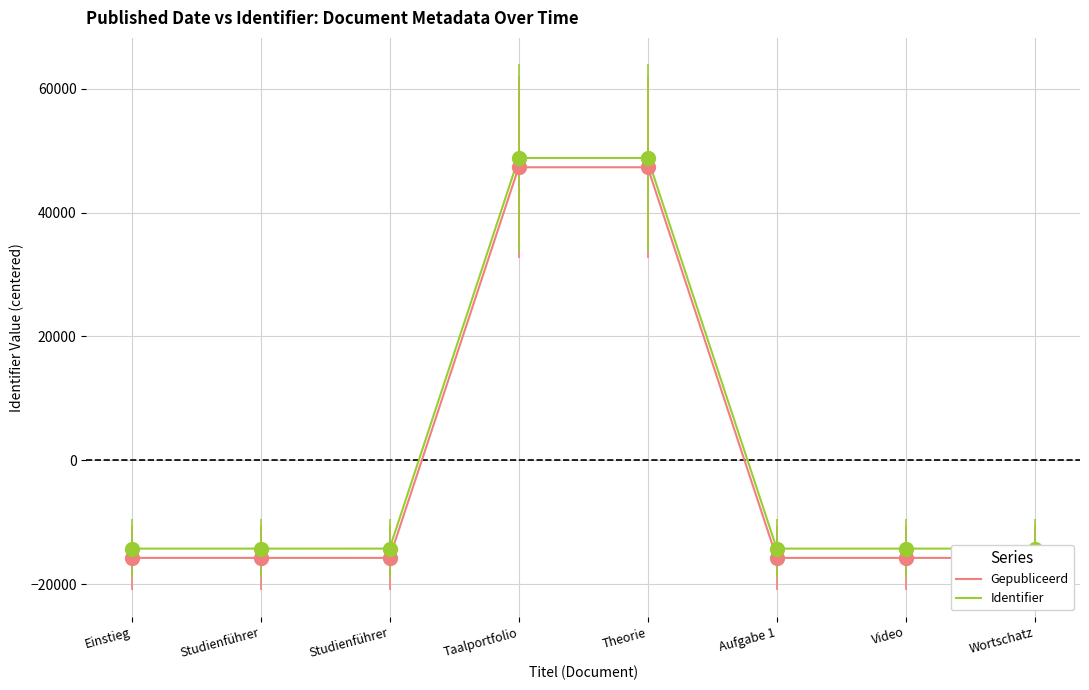

At which category is the sum across all series the highest?

Theorie